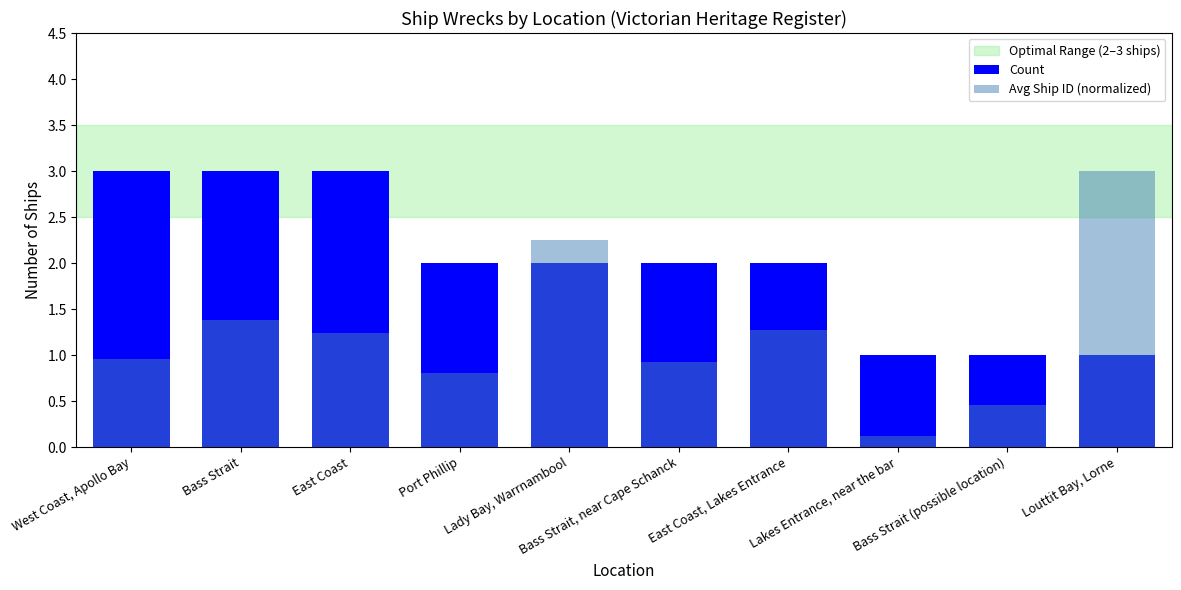

What is the value of the Avg Ship ID (normalized) bar at the 9th from the left?

0.5